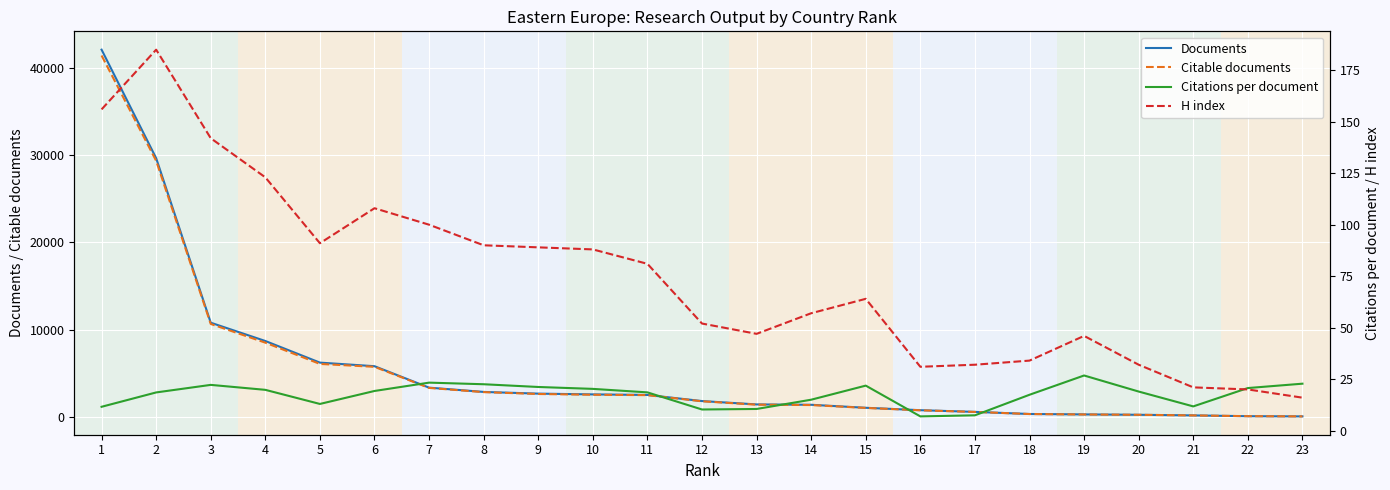

What is the highest value of the H index series?

185.0